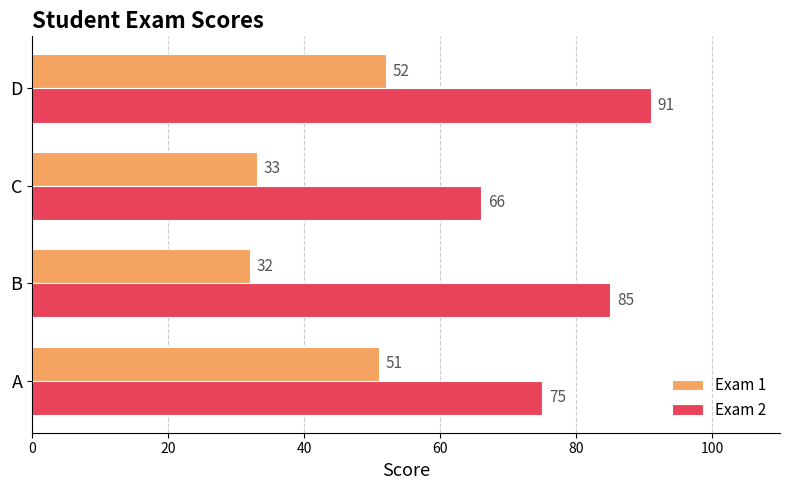

What is the average value of the Exam 1 series?

42